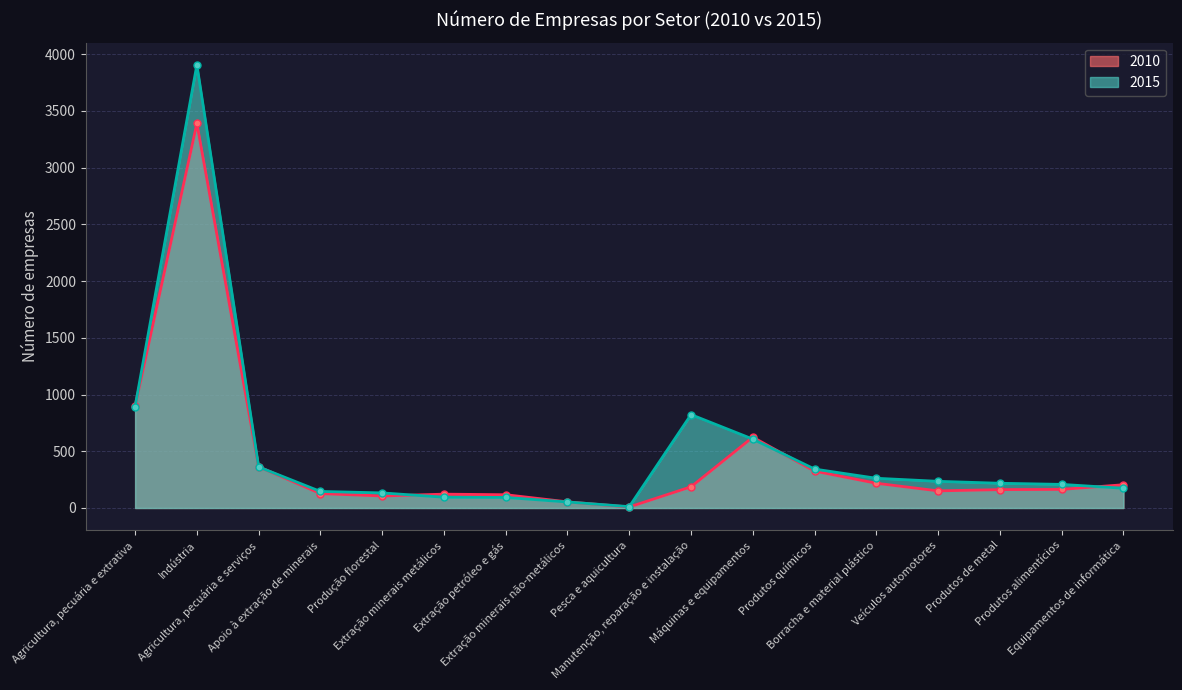

Where is the first local minimum for 2010?

Produção florestal